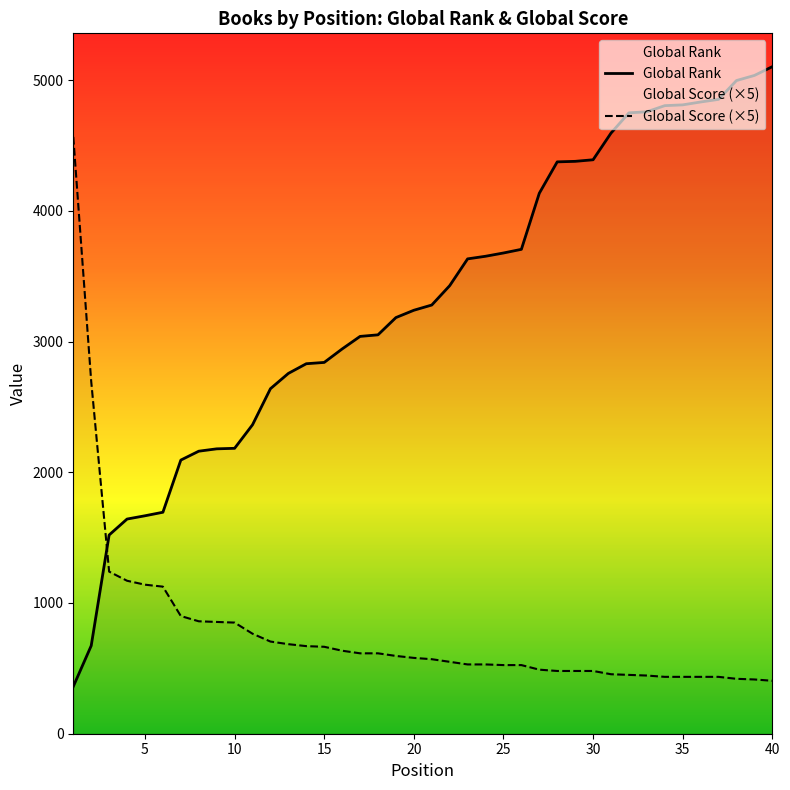

At which category is the sum across all series the highest?

40